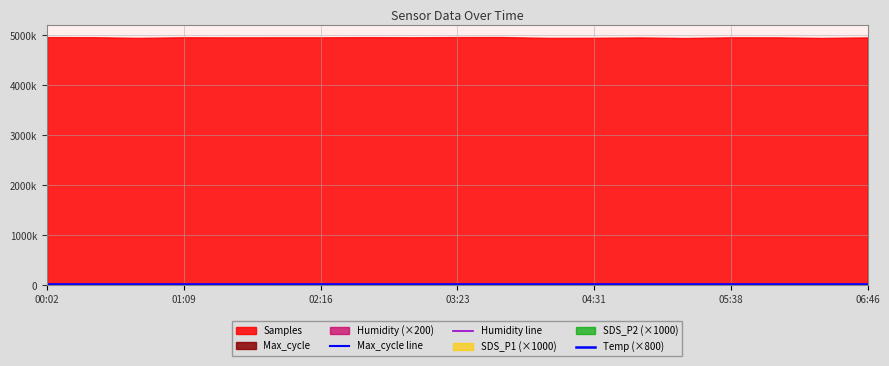

How many times do Humidity line and Temp (×800) cross each other?

1